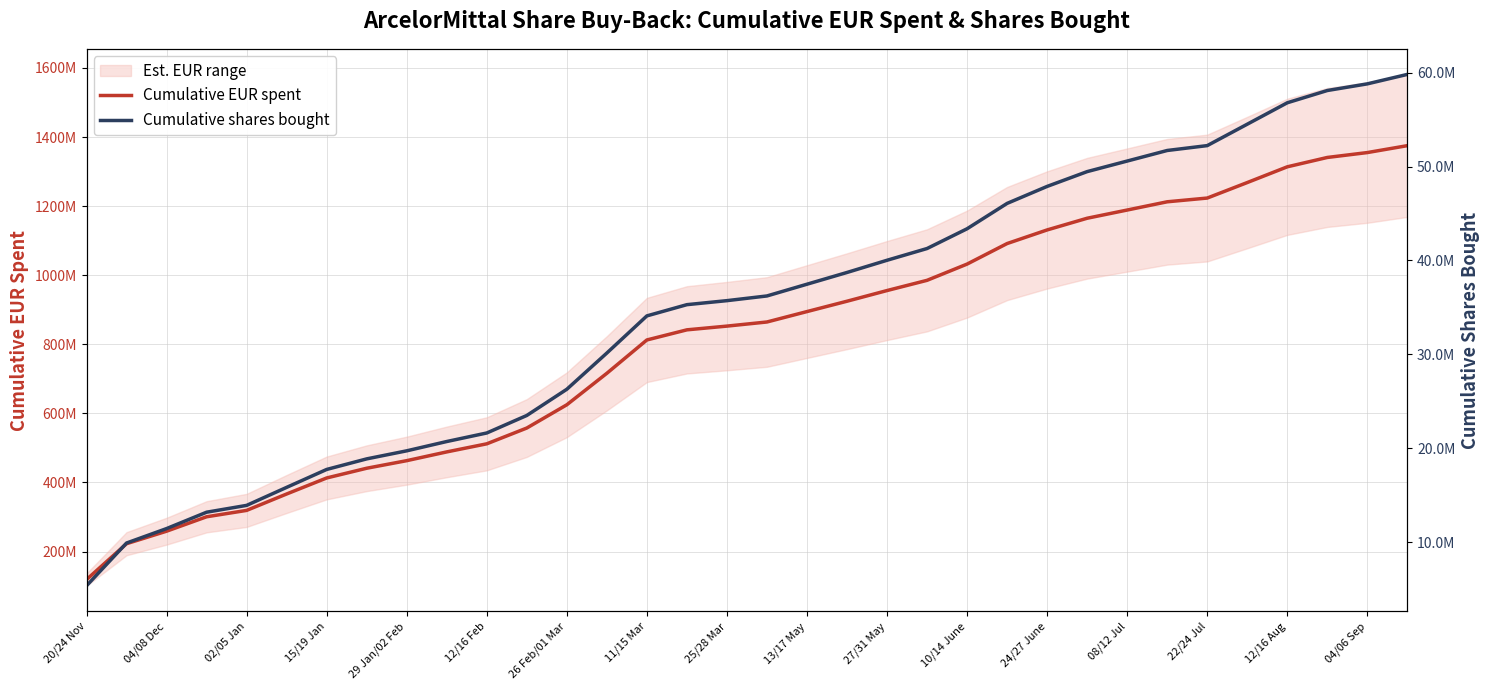

Reading left to right, what are all the values shown in this chart?

Cumulative EUR spent: 118900891.0	222809220.5	259017445.7	300752573.5	319218858.7	366738098.3	413102374.9	441255904.3	463189859.9	488554282.5	511955557.3	557676143.2	624992935.1	716143117.2	812607319.8	841918051.2	852708512.9	864650887.9	894767162.9	924749687.9	955645322.9	985252222.9	1032267067.1	1091707097.1	1131119286.7	1164971661.7	1188722886.7	1212599774.2	1223409215.5	1268304779.5	1313849274.1	1340924453.6	1355079358.0	1375110530.9
Cumulative shares bought: 5361679.0	9911386.0	11449413.0	13193145.0	13919490.0	15838320.0	17745668.0	18870687.0	19728169.0	20719080.0	21628283.0	23494058.0	26284248.0	30140684.0	34095692.0	35290801.0	35717948.0	36217948.0	37467948.0	38717948.0	40017948.0	41267948.0	43371773.0	46071773.0	47881447.0	49456447.0	50581447.0	51706447.0	52225223.0	54505404.0	56785774.0	58091877.0	58800093.0	59807518.0